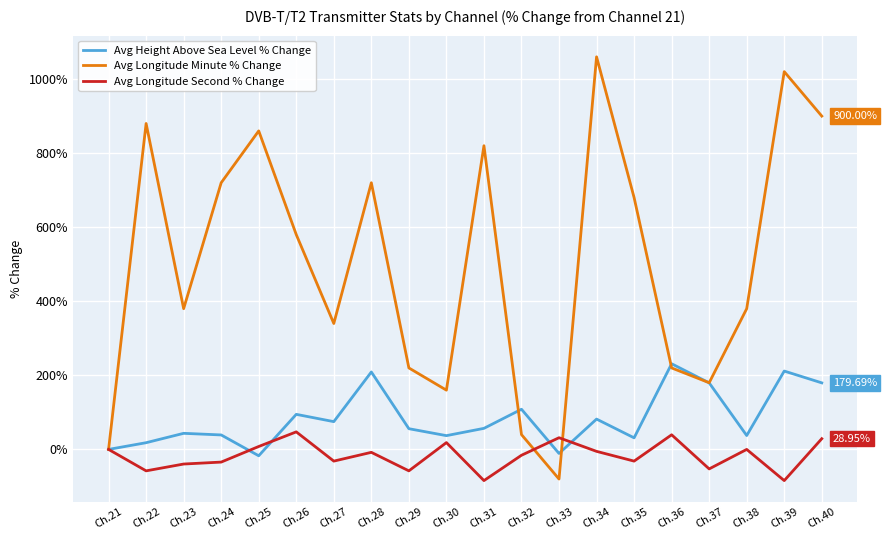

At which category does the chart reach its peak across all series?

Ch.34